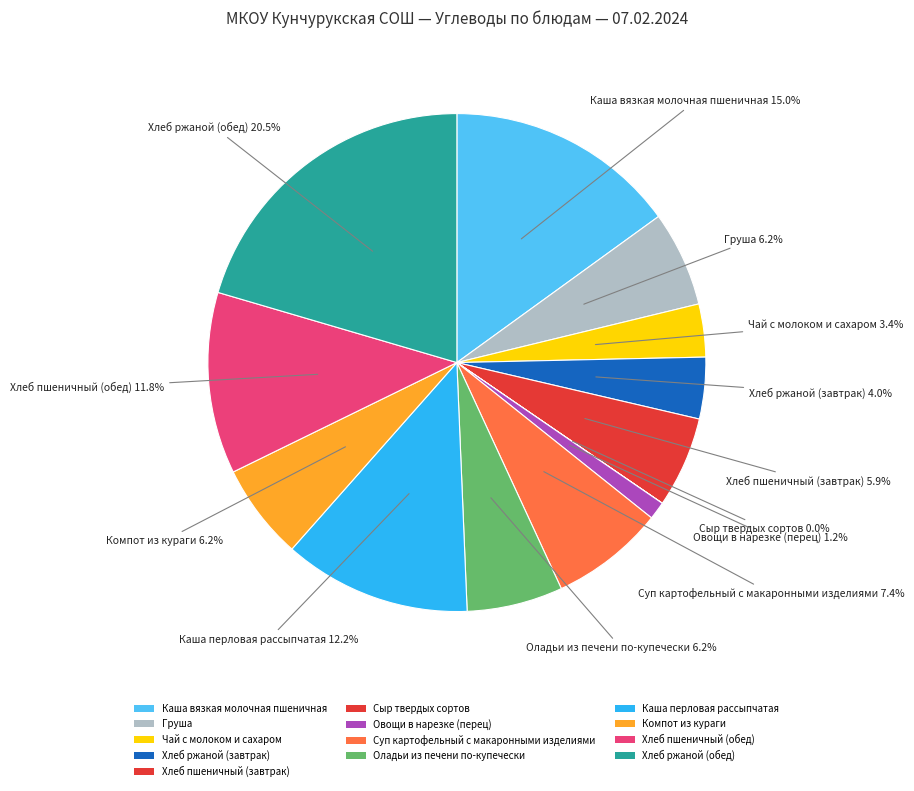

Approximately how many times larger is the value at Компот из кураги compared to Хлеб пшеничный (завтрак)?

1.1